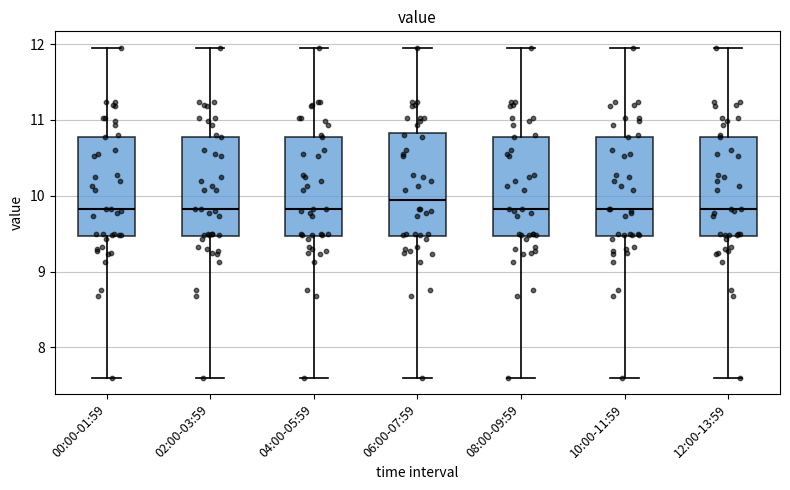

Reading left to right, transcribe this box plot: for each box, give where its median line is, the range the box spans, and where its two whiskers end, as read against the y-axis. The values are not printed on the chart, so give them approximately, as read against the axis.

00:00-01:59: median 9.8, box 9.5 to 10.8, whiskers 7.6 to 12.0
02:00-03:59: median 9.8, box 9.5 to 10.8, whiskers 7.6 to 12.0
04:00-05:59: median 9.8, box 9.5 to 10.8, whiskers 7.6 to 12.0
06:00-07:59: median 9.9, box 9.5 to 10.8, whiskers 7.6 to 12.0
08:00-09:59: median 9.8, box 9.5 to 10.8, whiskers 7.6 to 12.0
10:00-11:59: median 9.8, box 9.5 to 10.8, whiskers 7.6 to 12.0
12:00-13:59: median 9.8, box 9.5 to 10.8, whiskers 7.6 to 12.0